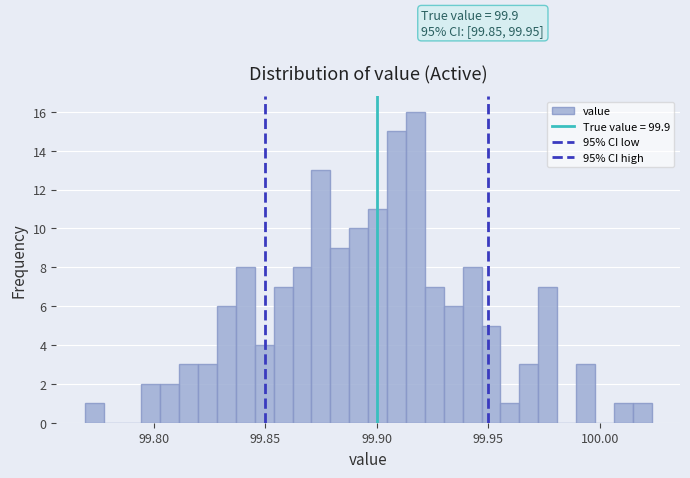

Around what value on the x-axis is the tallest bar? Give the approximate position of its centre, as read against the axis.

99.915